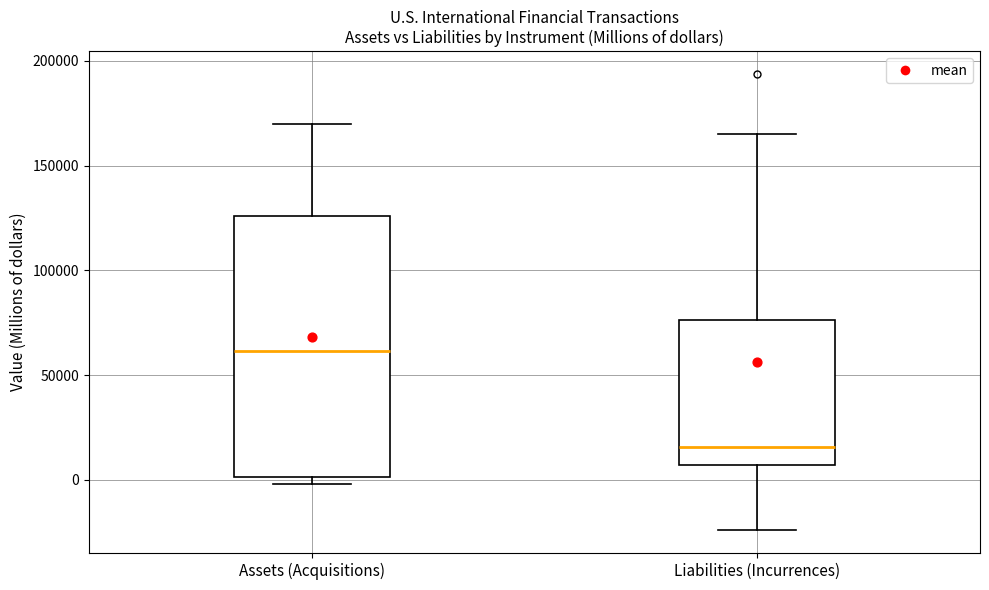

Which box has the highest median line?

Assets (Acquisitions)